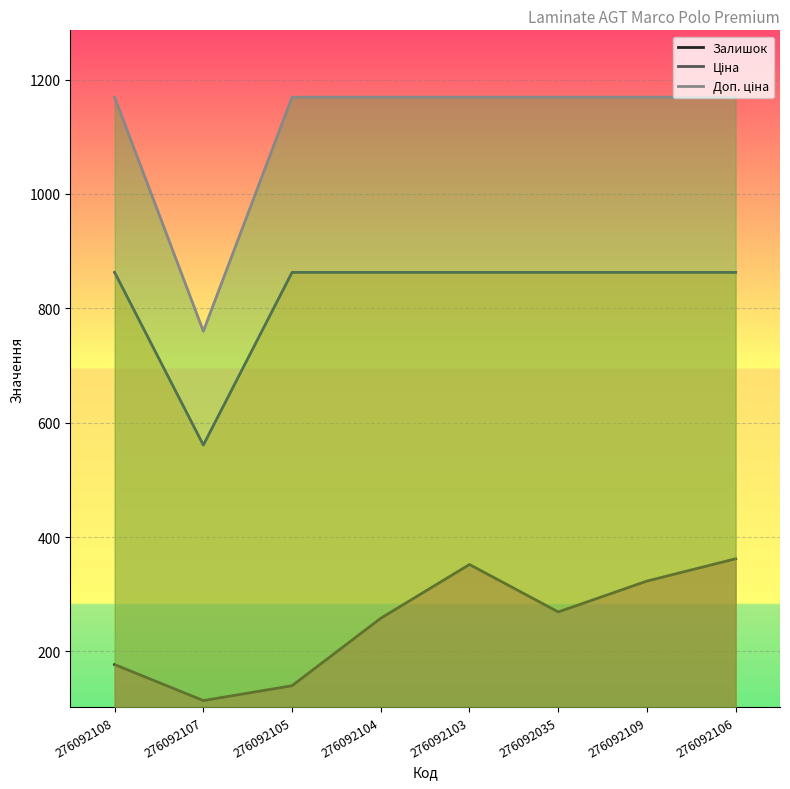

Which category has the lowest value in the Доп. ціна series?

276092107